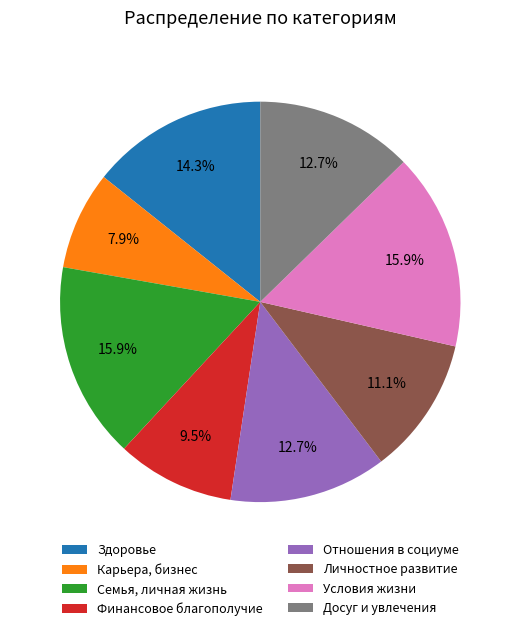

What is the total percentage of Условия жизни and Здоровье?

30.2%